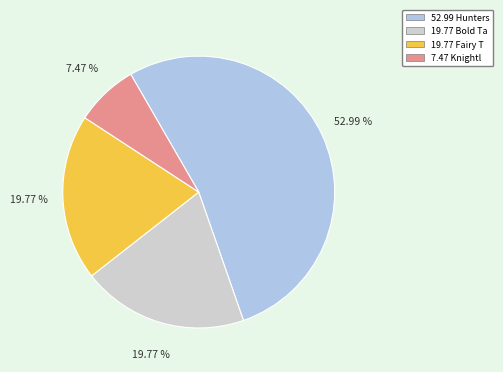

Is there a majority slice in this chart?

Yes